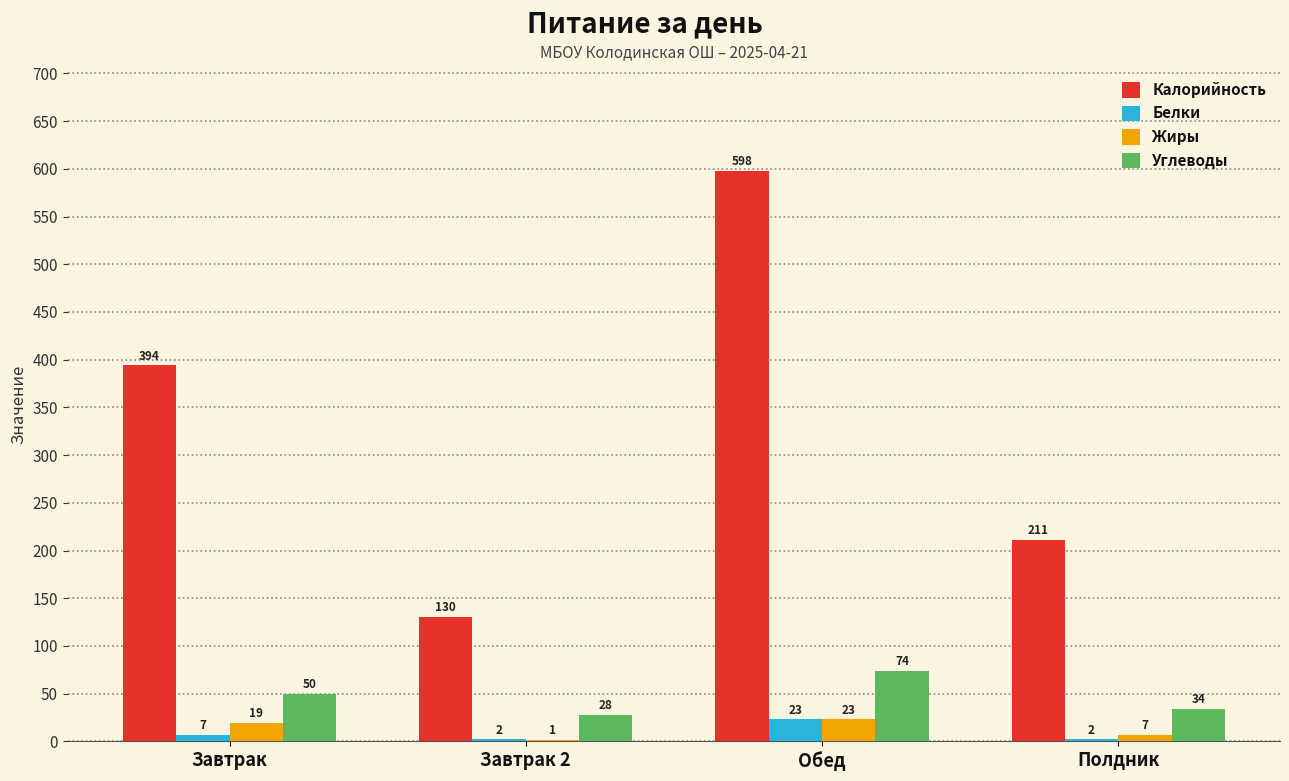

What is the sum of all Белки values?

34